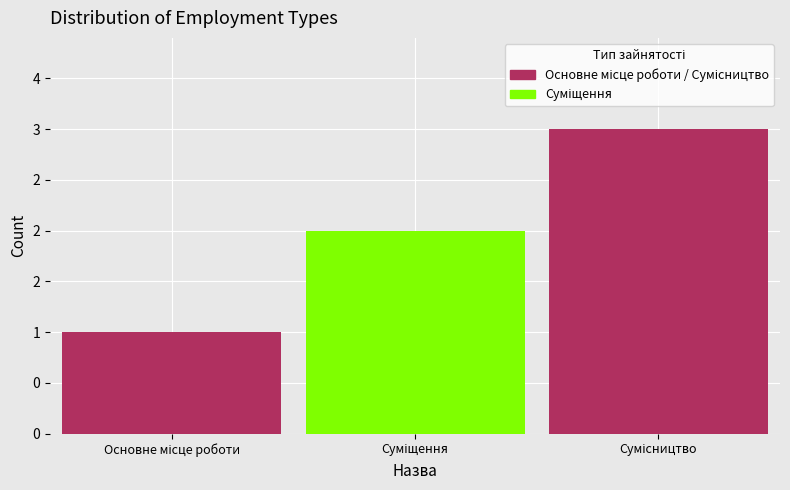

Reading left to right, transcribe all the data shown in this chart.

Основне місце роботи=1	Суміщення=2	Сумісництво=3